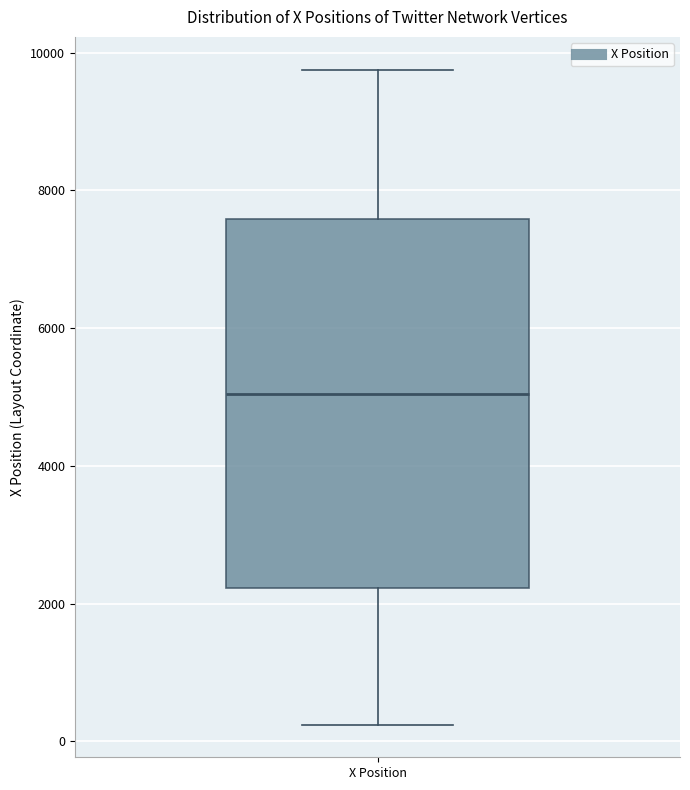

Read this box plot against the y-axis: the position of the median line, the range covered by the box, and the ends of both whiskers. The values are not printed on the chart, so give them approximately, as read against the axis.

median 5000, box 2200 to 7600, whiskers 200 to 9800